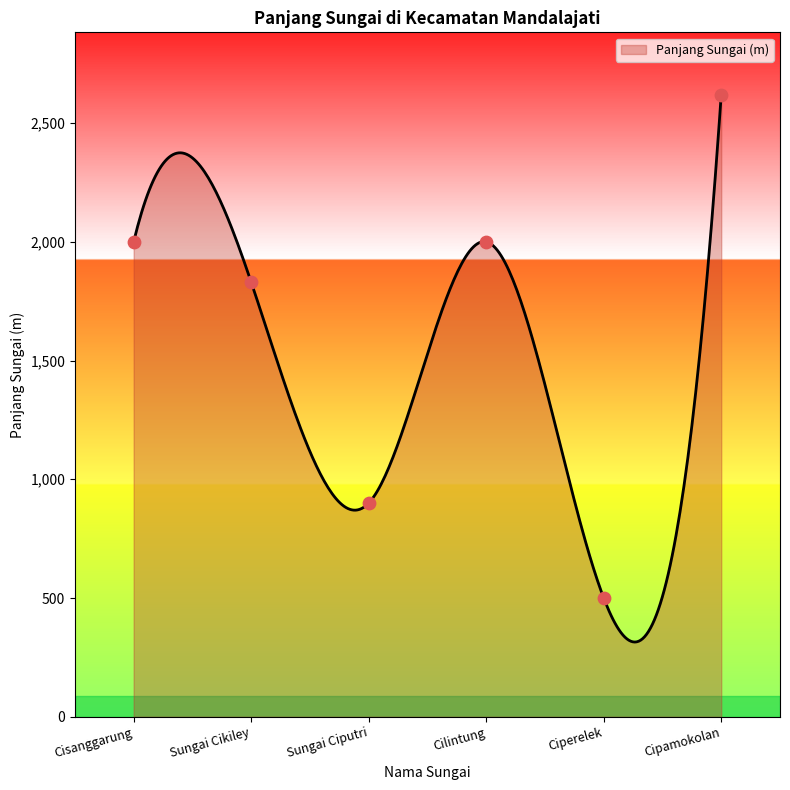

Which has a higher value, Sungai Cikiley or Cisanggarung?

Cisanggarung